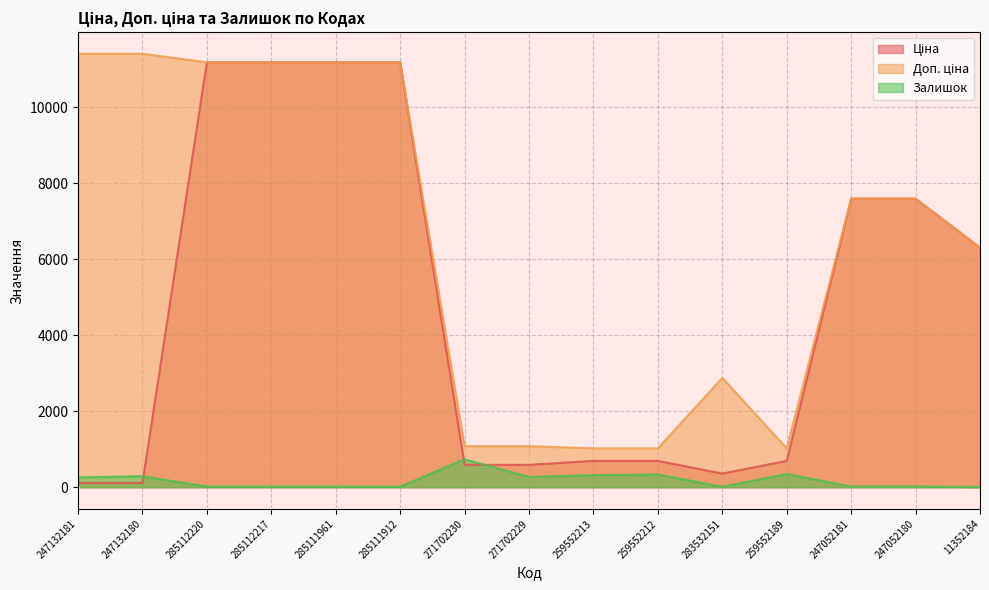

Count the number of categories in the chart.

15